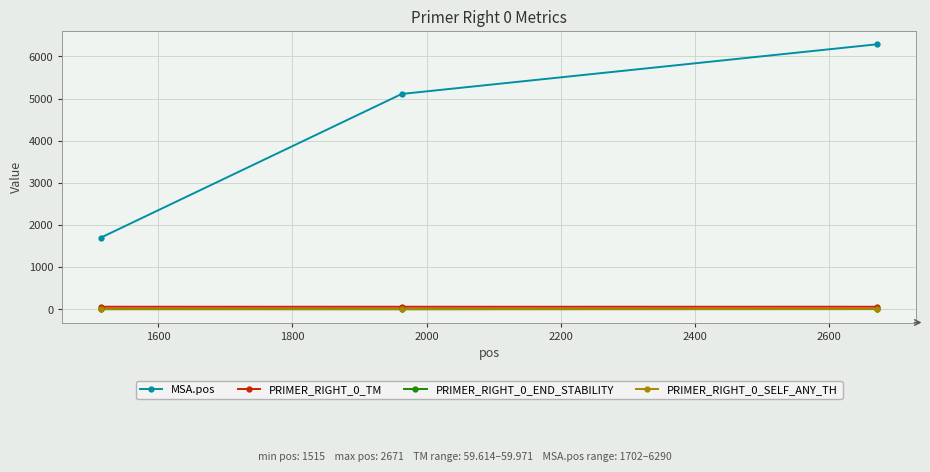

What is the maximum value shown in the chart?

6290.0